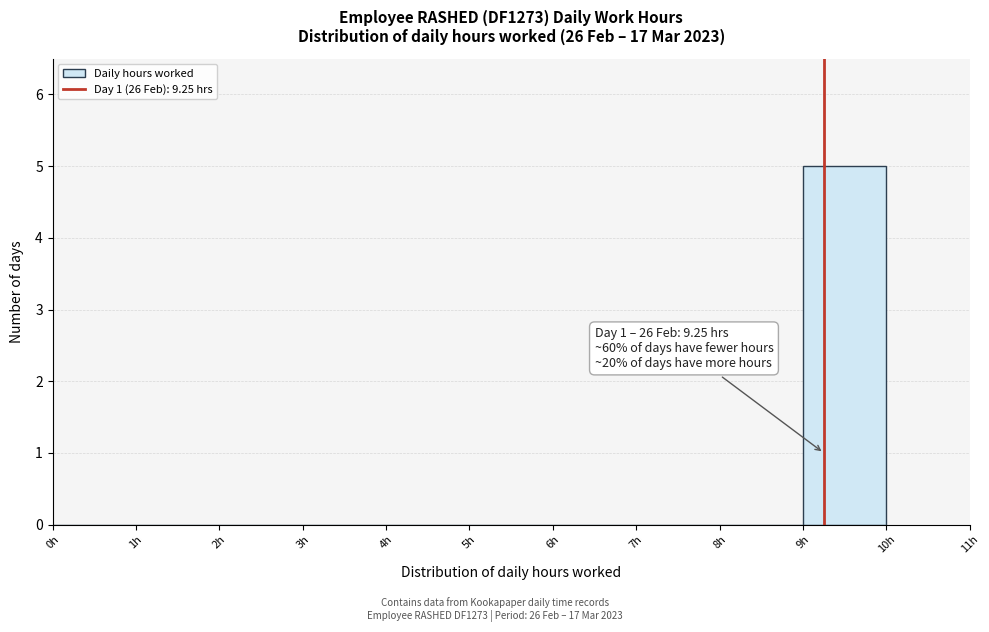

Over which range of the x-axis is the bar tallest?

9 to 10